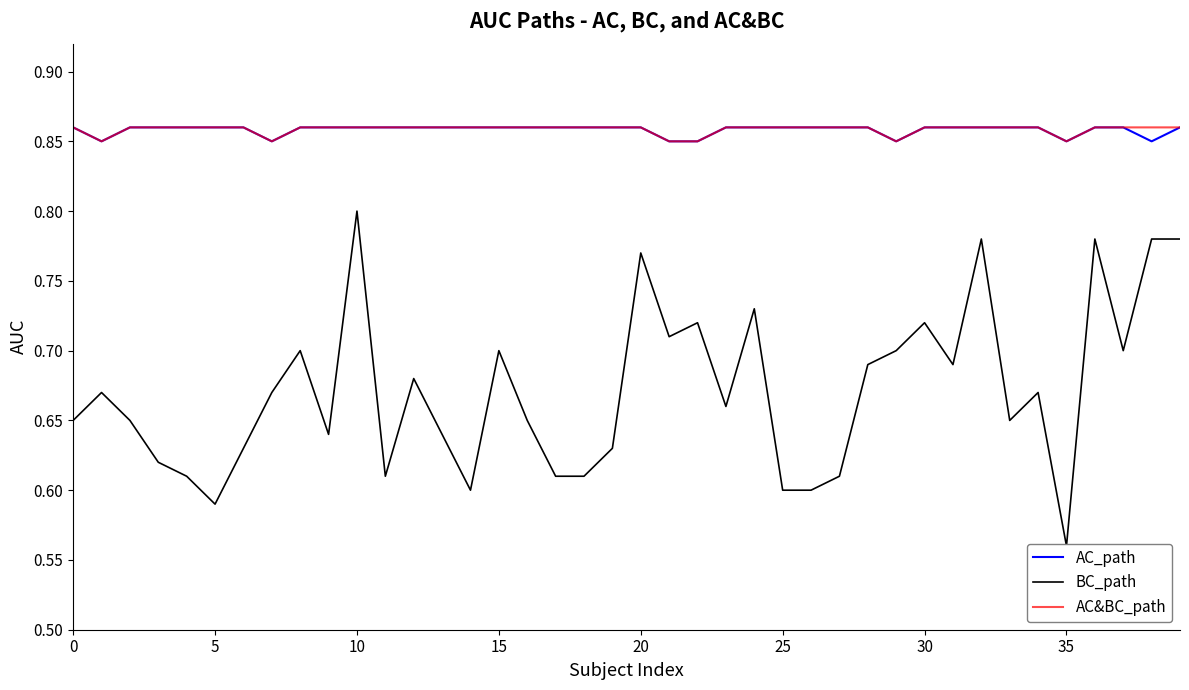

How many lines are shown in the chart?

3